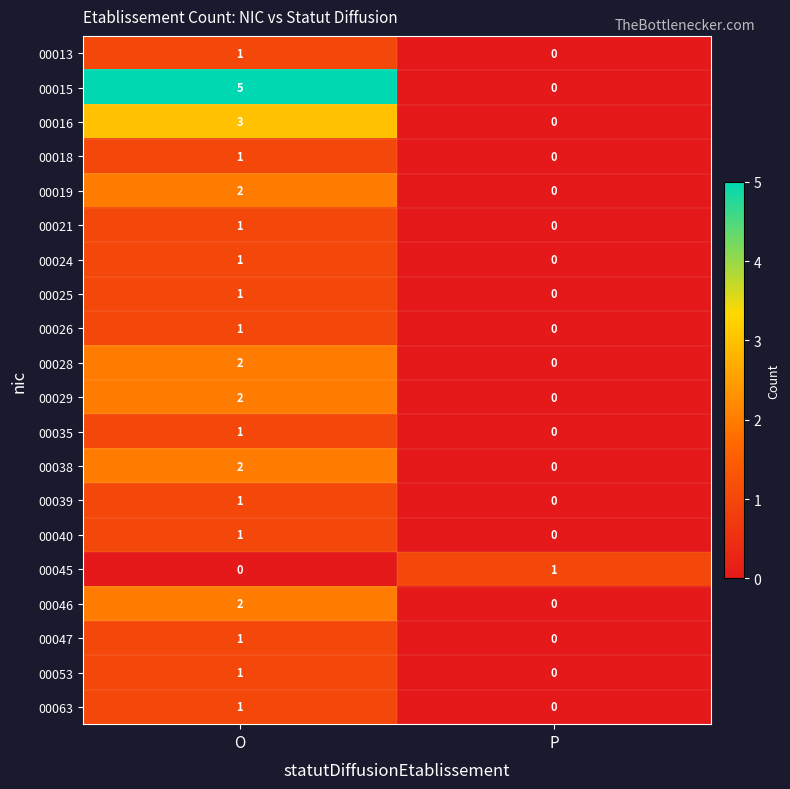

At which category is the sum across all series the highest?

O